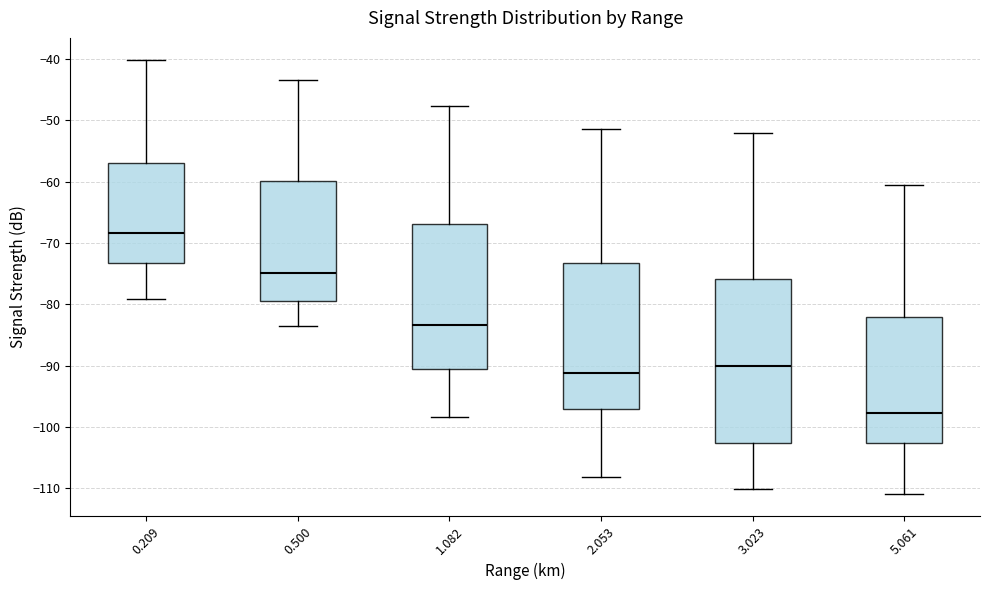

Which box has the lowest median line?

5.061